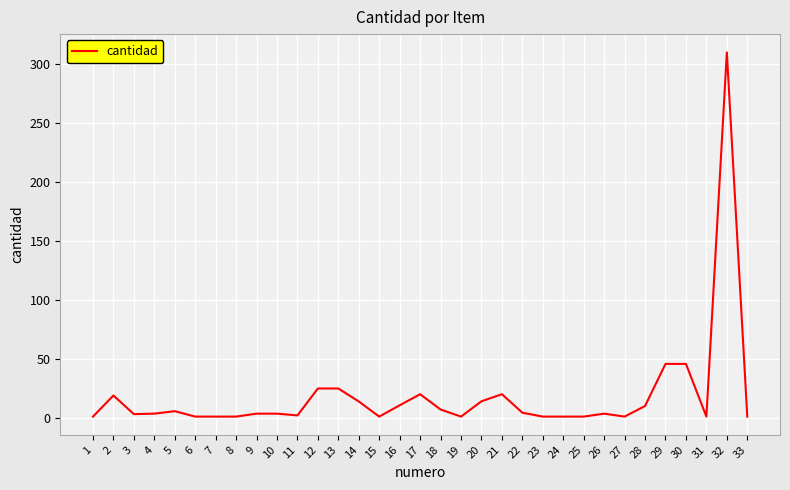

What is the difference between the values at 14 and 11?

11.8